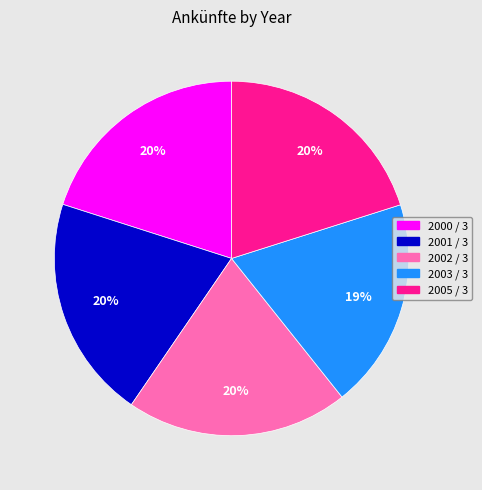

What percentage is the 2000 / 3 slice, to the nearest percent?

20%